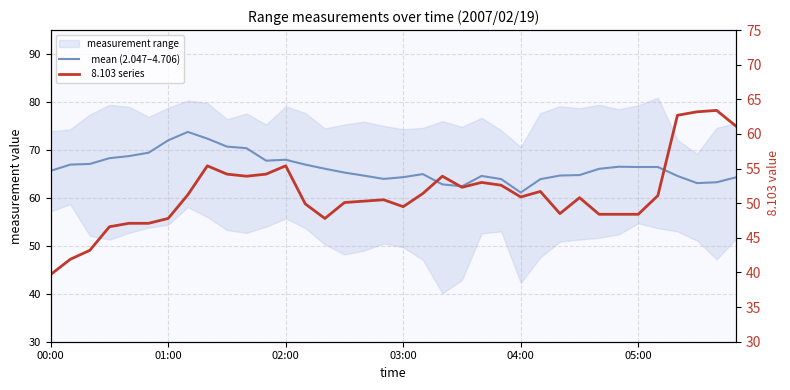

At how many categories does at least one series exceed 41?

36